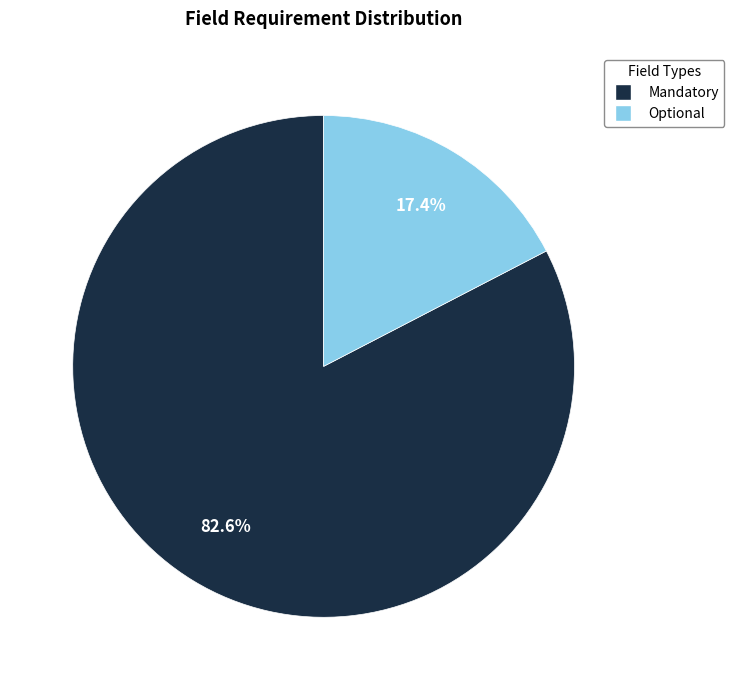

Which has a higher value, Mandatory or Optional?

Mandatory